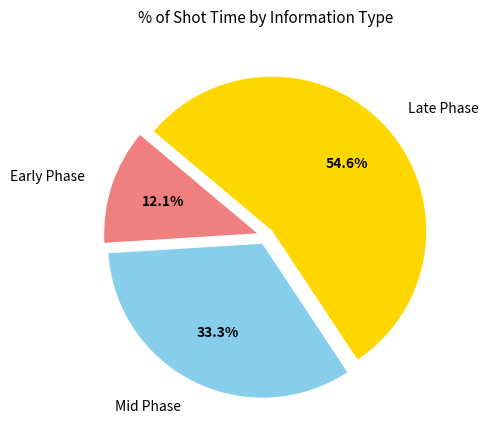

Which has a higher value, Early Phase or Late Phase?

Late Phase